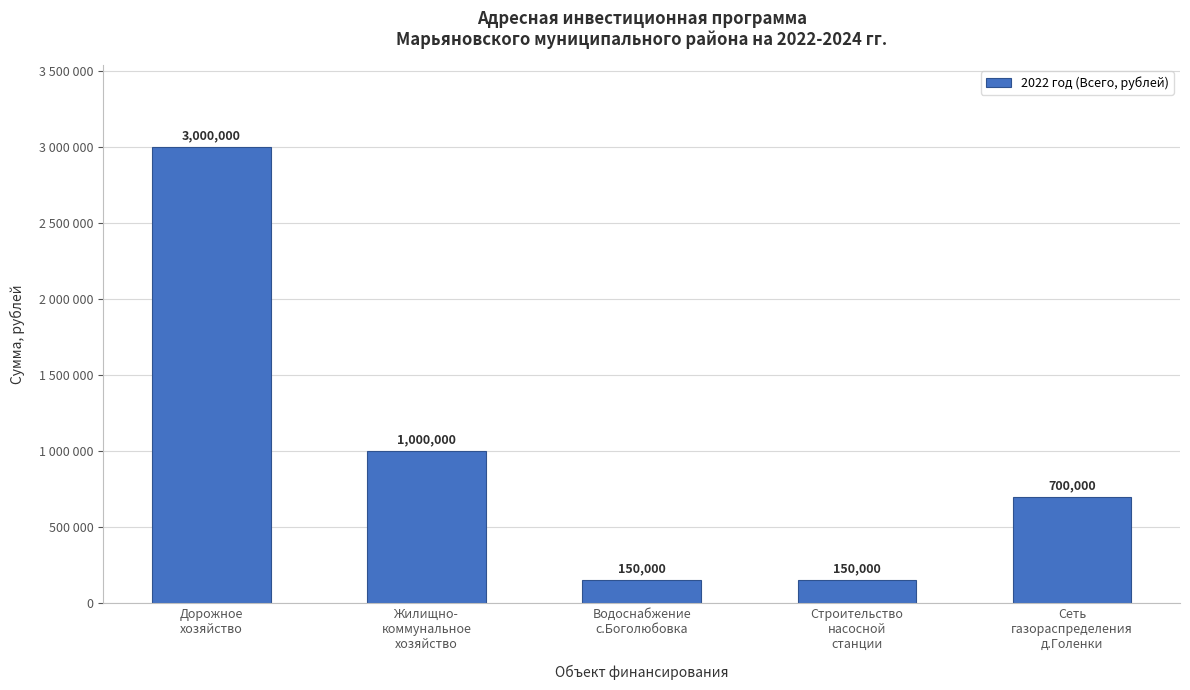

The value at Дорожное
хозяйство is 4107044. True or false?

False